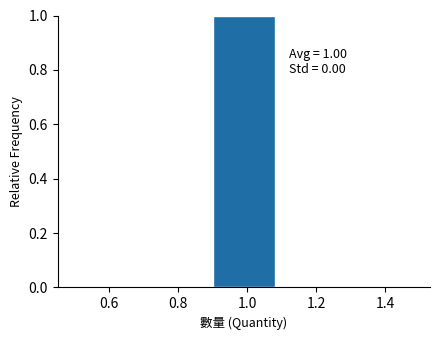

Over which range of the x-axis is the bar tallest?

0.9 to 1.1